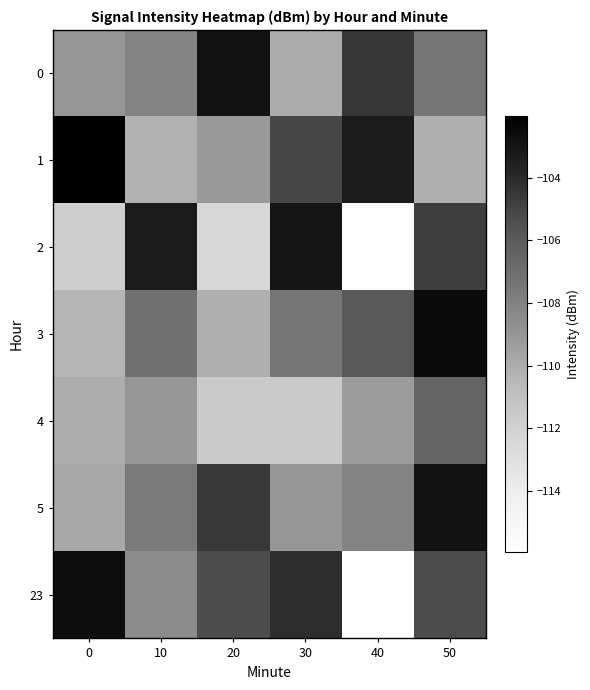

Between 30 and 40, which is larger?

40